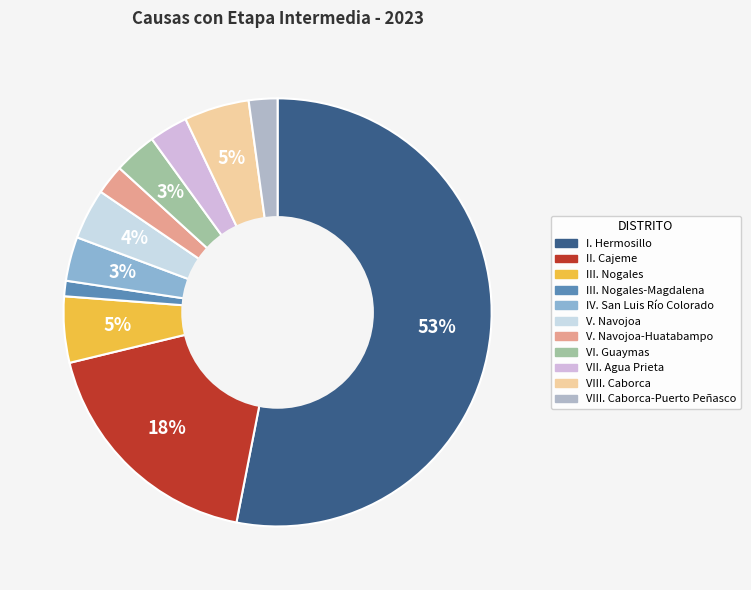

Is it true that VIII. Caborca-Puerto Peñasco is 2% of the pie?

True